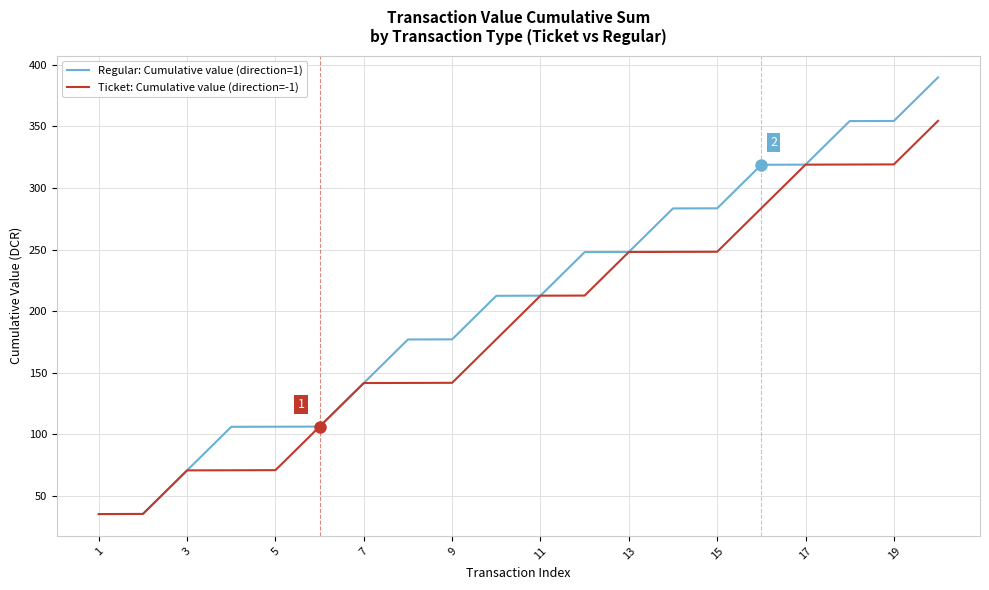

What is the difference between the maximum and minimum values in the Regular: Cumulative value (direction=1) series?

354.3